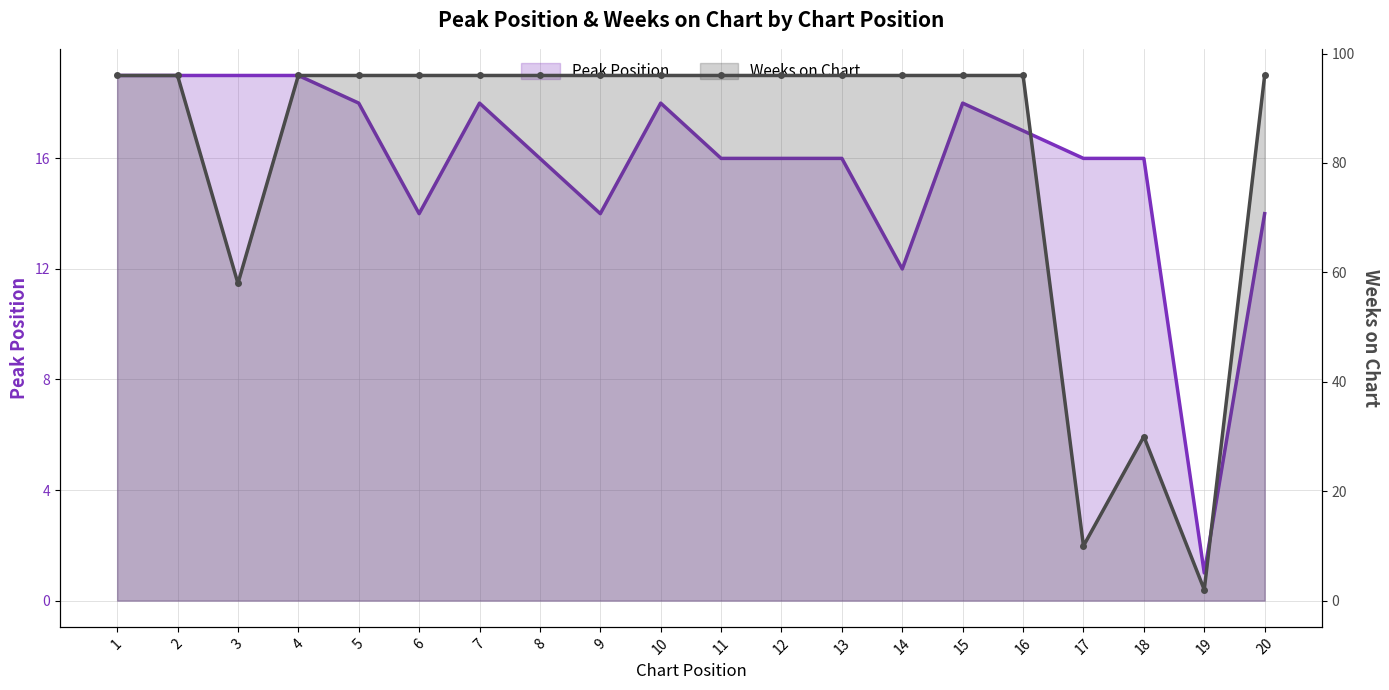

At which label is Peak Position closest to 10?

14